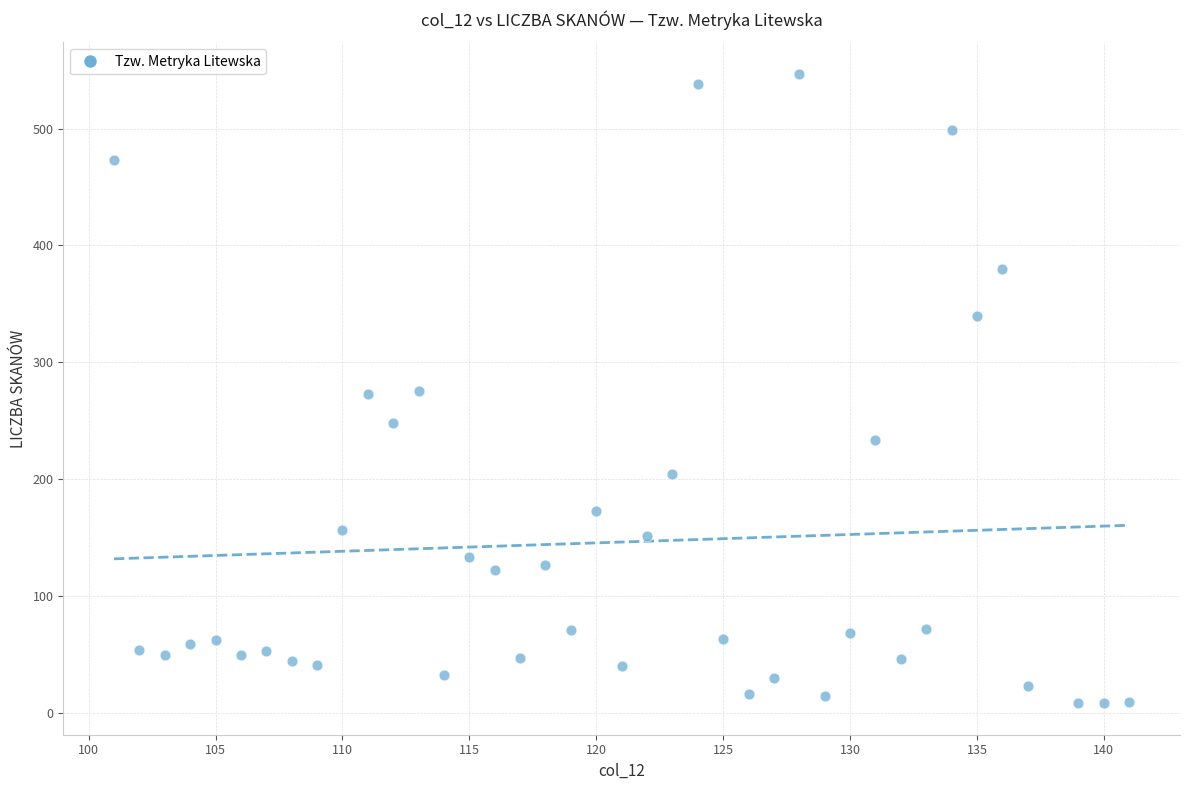

What is the range of Y values (max minus min)?

539